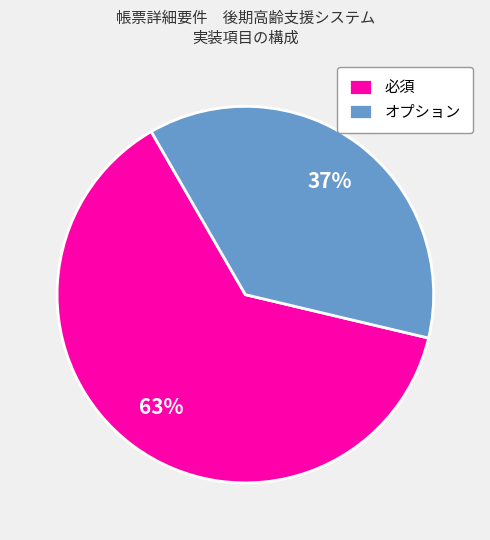

The オプション slice represents 45% of the pie. True or false?

False